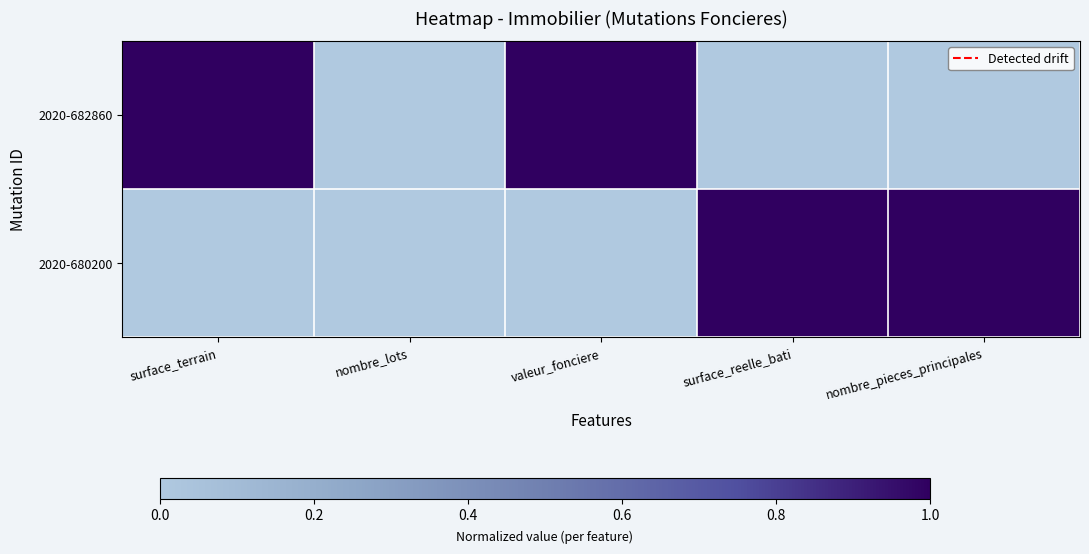

What is the difference between the highest and lowest values at valeur_fonciere?

1